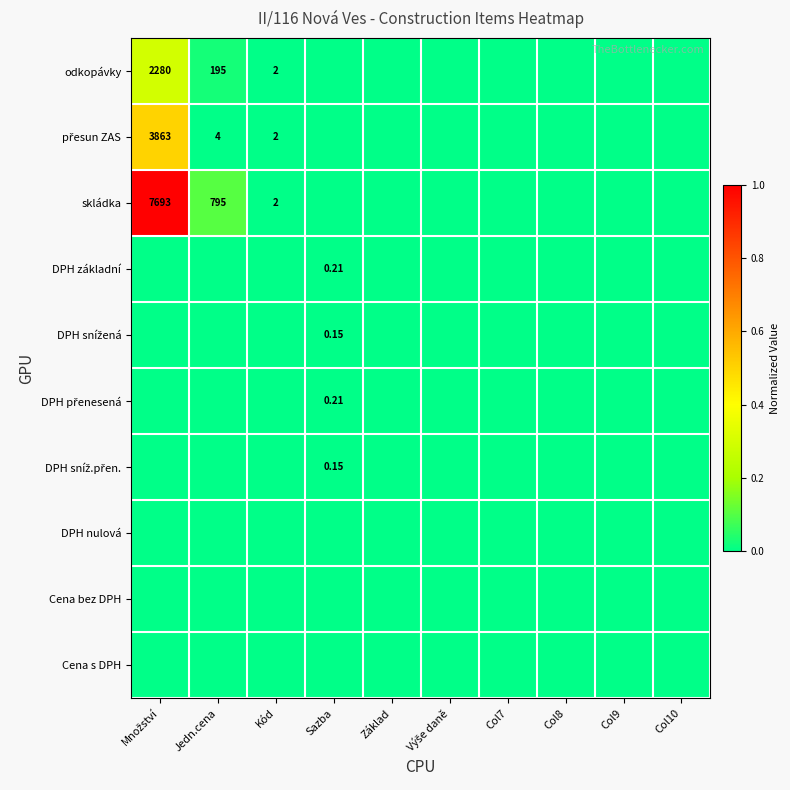

What is the difference between the maximum and minimum values in the skládka series?

1.0